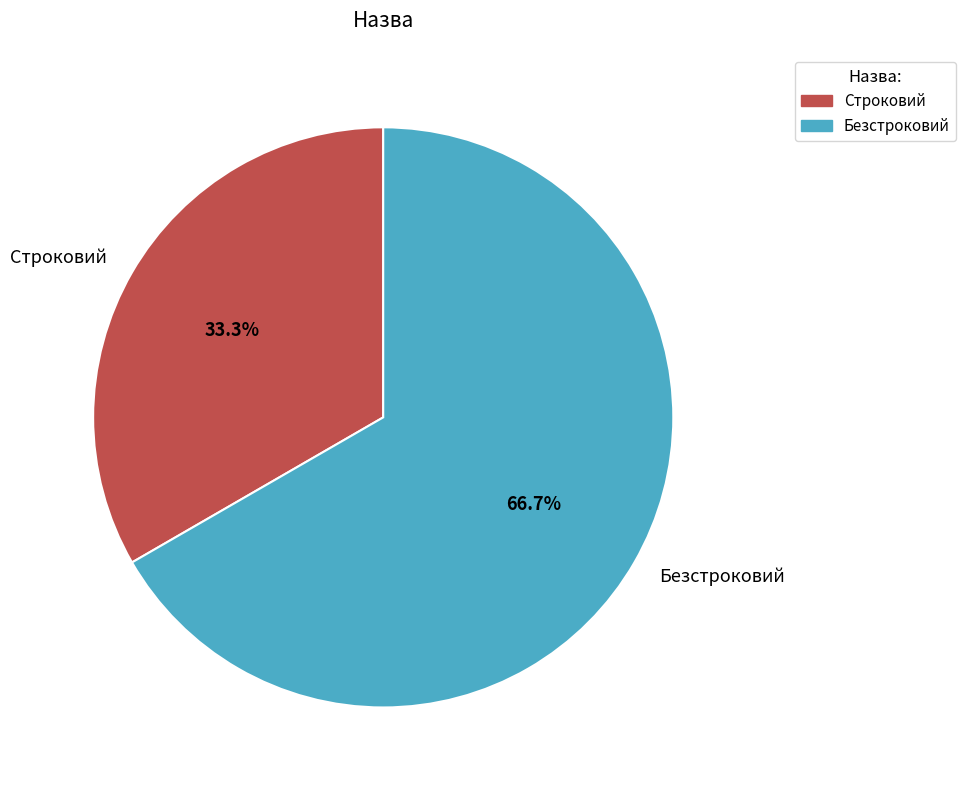

Count the number of slices in the pie.

2